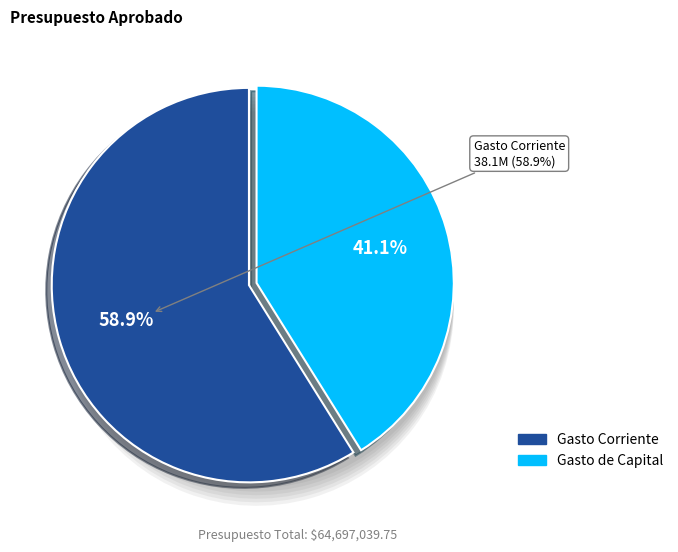

What is the change in value from Gasto Corriente to Gasto de Capital?

-11499308.1